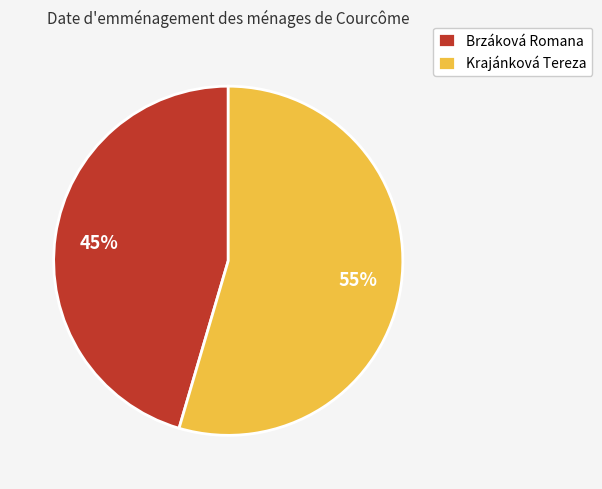

Which slice is the largest?

Krajánková Tereza